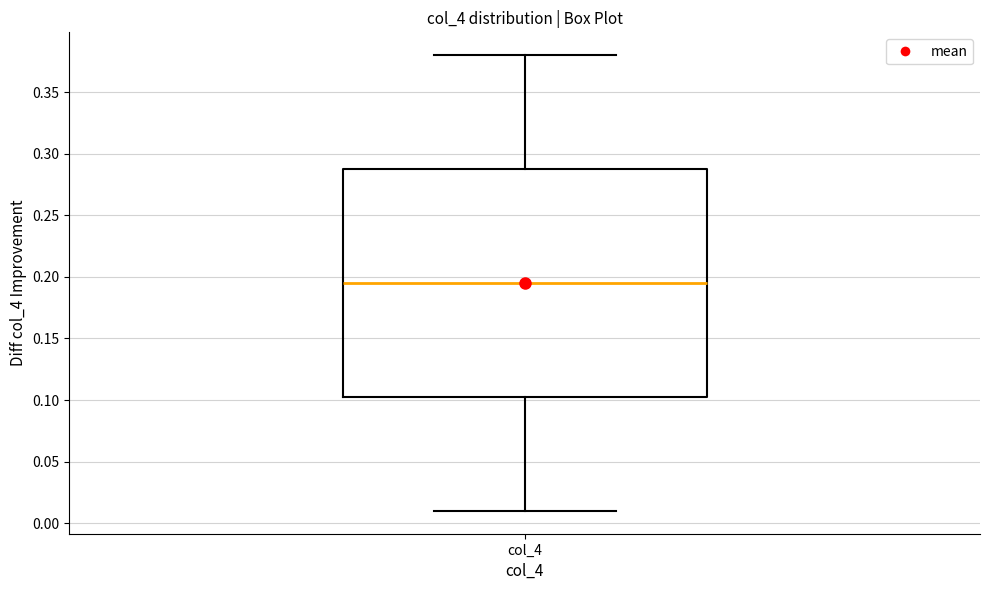

Read this box plot against the y-axis: the position of the median line, the range covered by the box, and the ends of both whiskers. The values are not printed on the chart, so give them approximately, as read against the axis.

median 0.195, box 0.105 to 0.290, whiskers 0.010 to 0.380